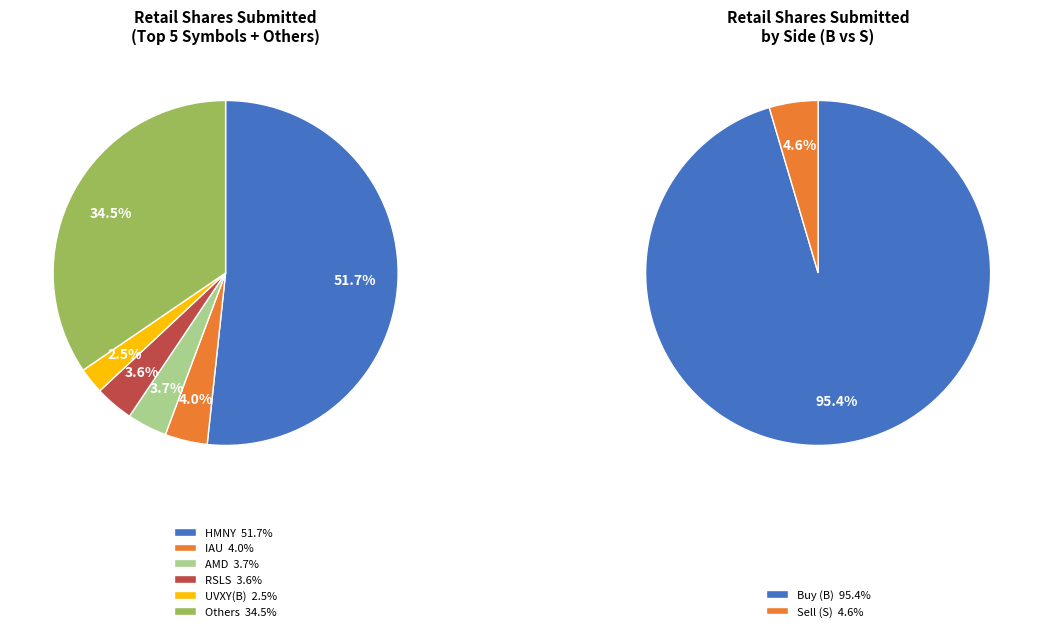

Which category has the biggest portion of the pie?

HMNY